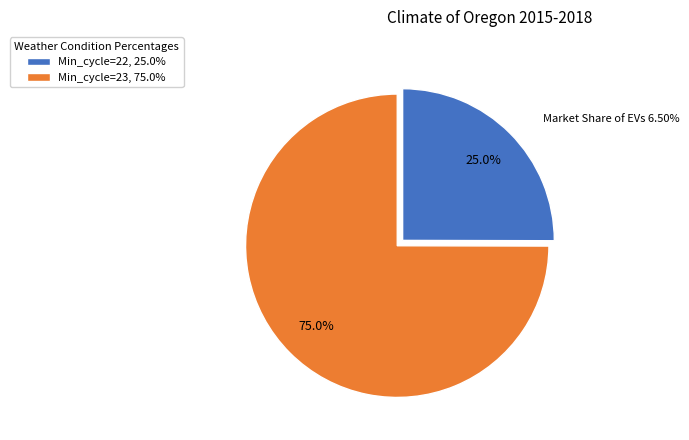

What is the smallest slice in the pie chart?

Min_cycle=22, 25.0%